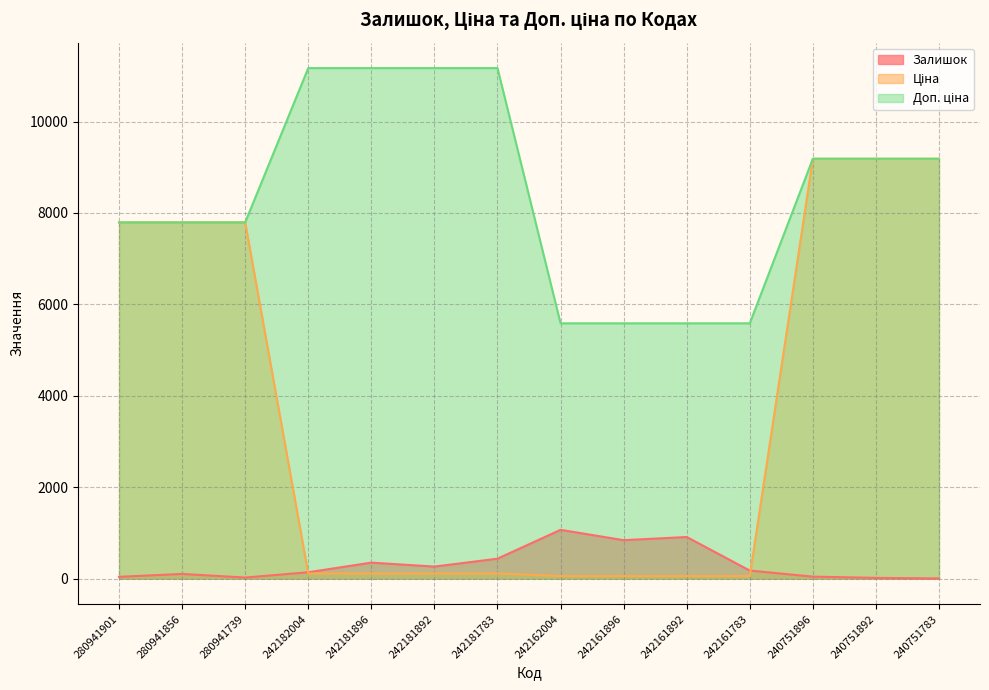

The Залишок series shows 910.0 at 242161892. True or false?

True